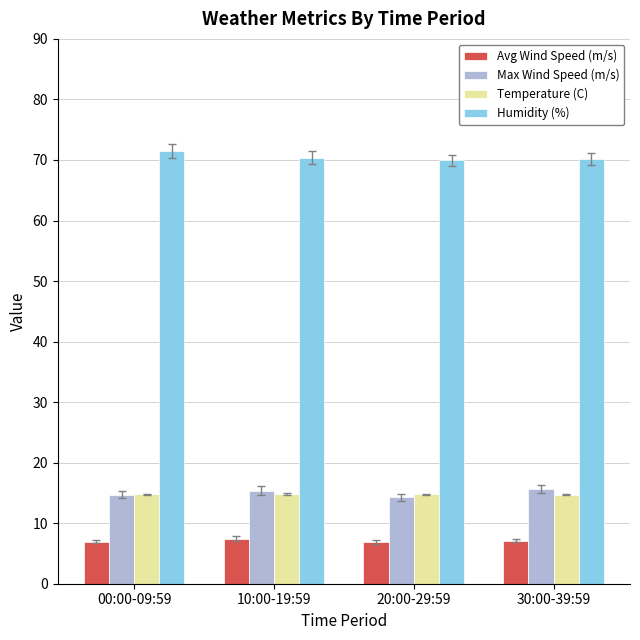

Are the bars horizontal?

No